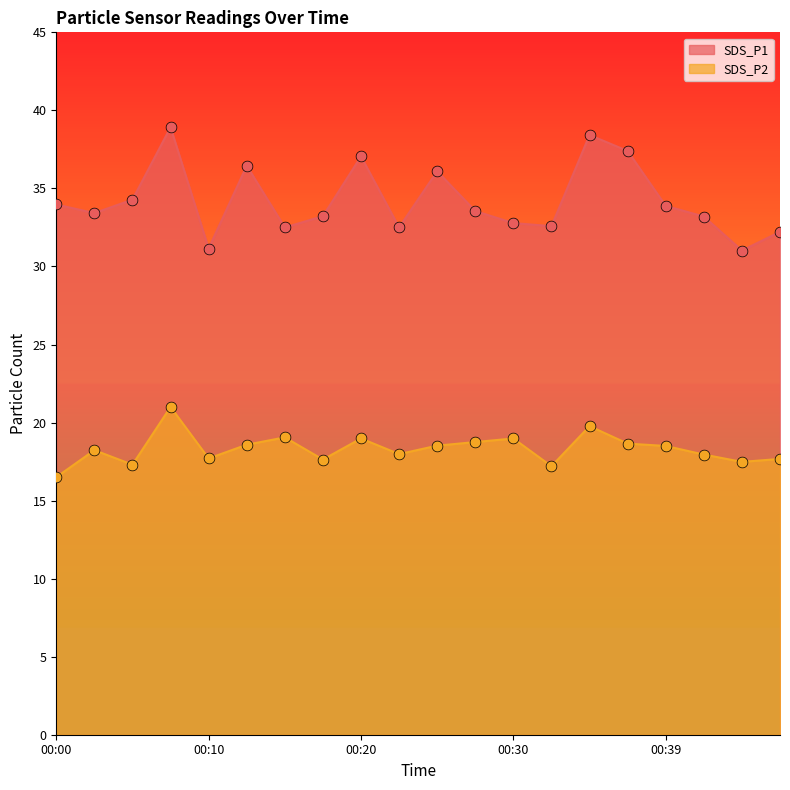

At which category is the sum across all series the highest?

00:08